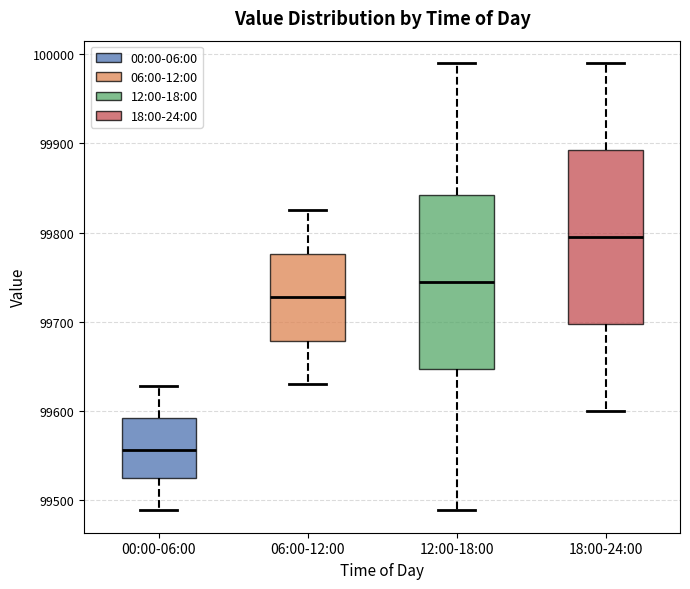

Reading left to right, transcribe this box plot: for each box, give where its median line is, the range the box spans, and where its two whiskers end, as read against the y-axis. The values are not printed on the chart, so give them approximately, as read against the axis.

00:00-06:00: median 99560, box 99520 to 99590, whiskers 99490 to 99630
06:00-12:00: median 99730, box 99680 to 99780, whiskers 99630 to 99830
12:00-18:00: median 99750, box 99650 to 99840, whiskers 99490 to 99990
18:00-24:00: median 99800, box 99700 to 99890, whiskers 99600 to 99990